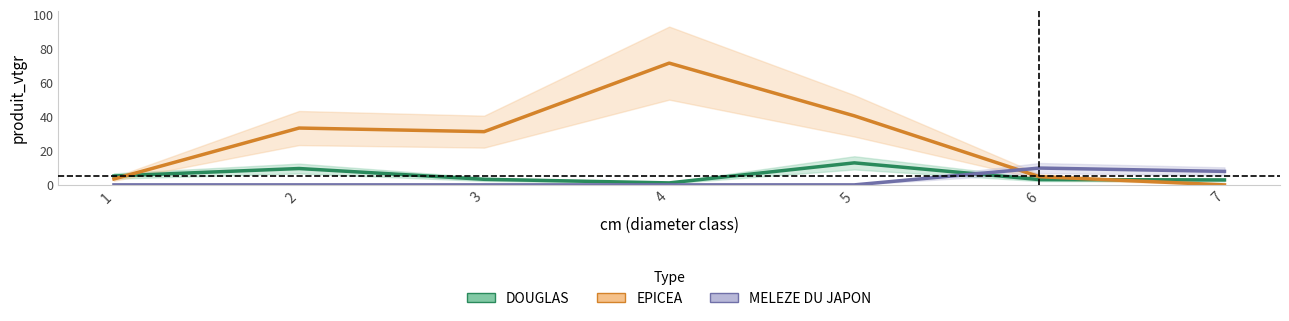

Between which two adjacent categories do EPICEA and DOUGLAS first intersect?

1 and 2